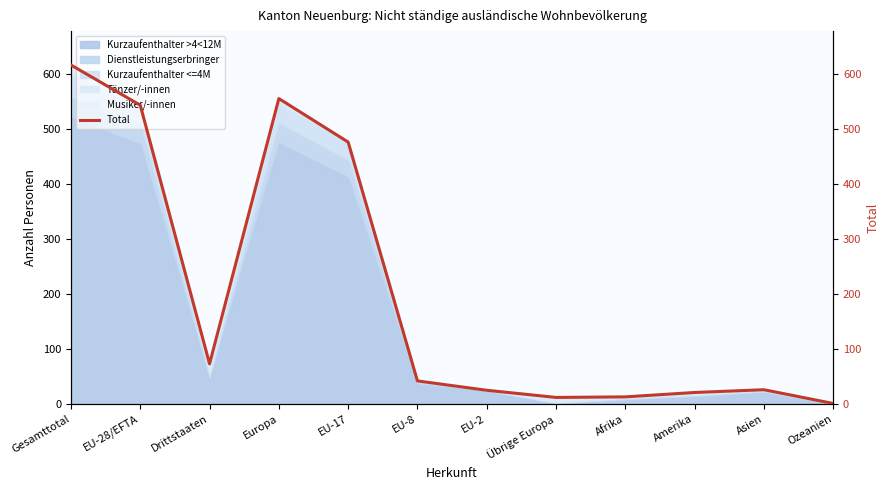

What is the average value?

200